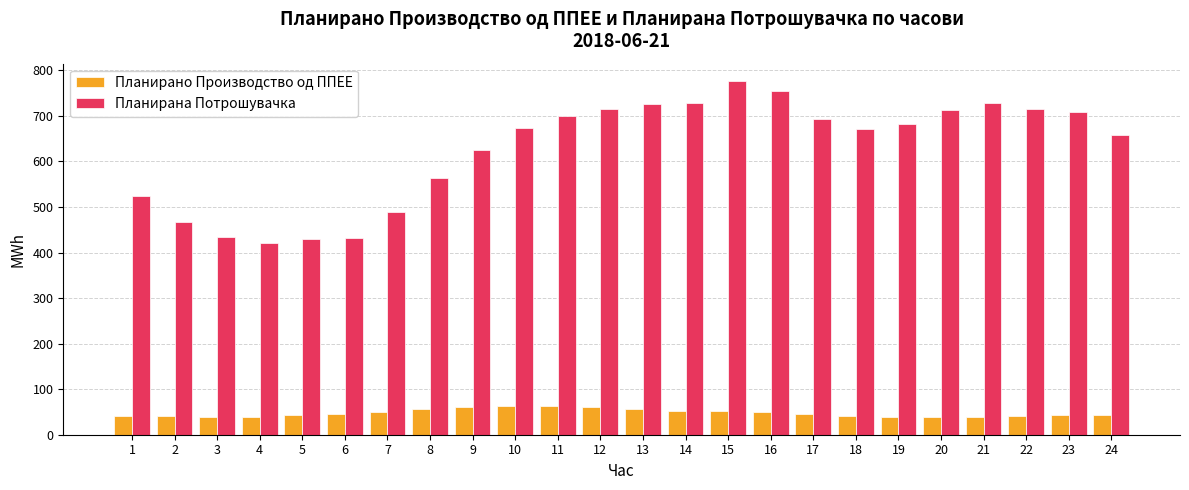

The Планирана Потрошувачка series shows 270.1 at 1. True or false?

False